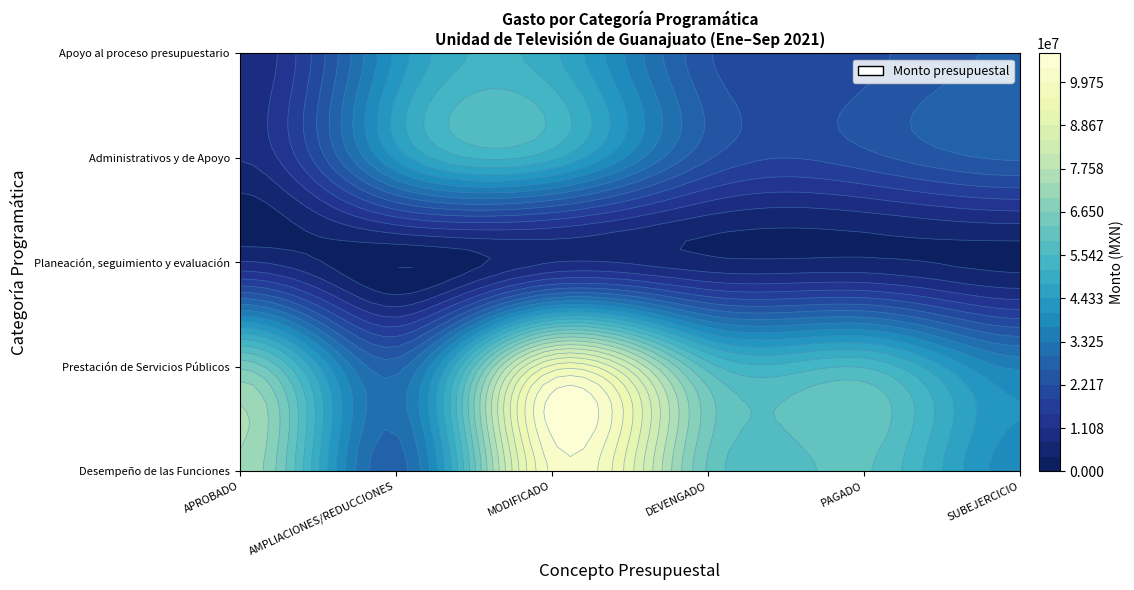

Rank the series by their maximum value, from lowest to highest.

Planeación, seguimiento y evaluación, Administrativos y de Apoyo, Apoyo al proceso presupuestario, Prestación de Servicios Públicos, Desempeño de las Funciones